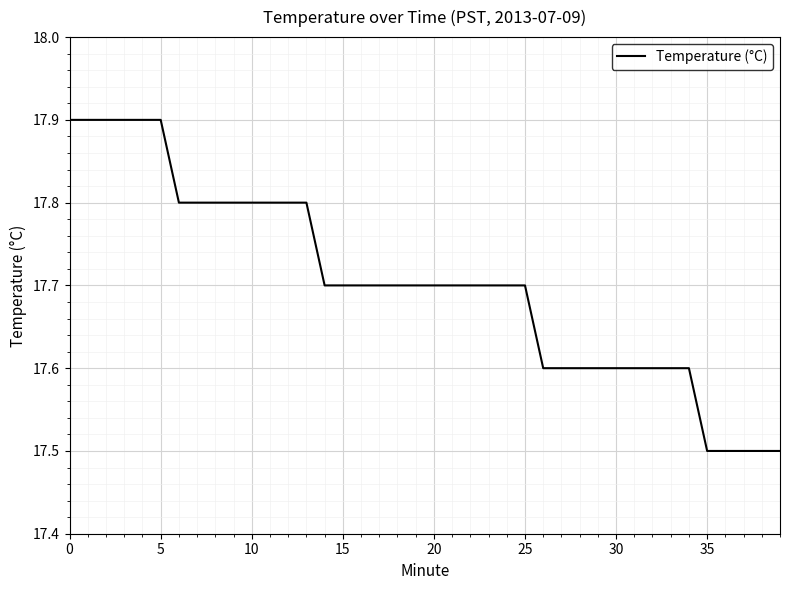

How many values are between 17 and 18?

40